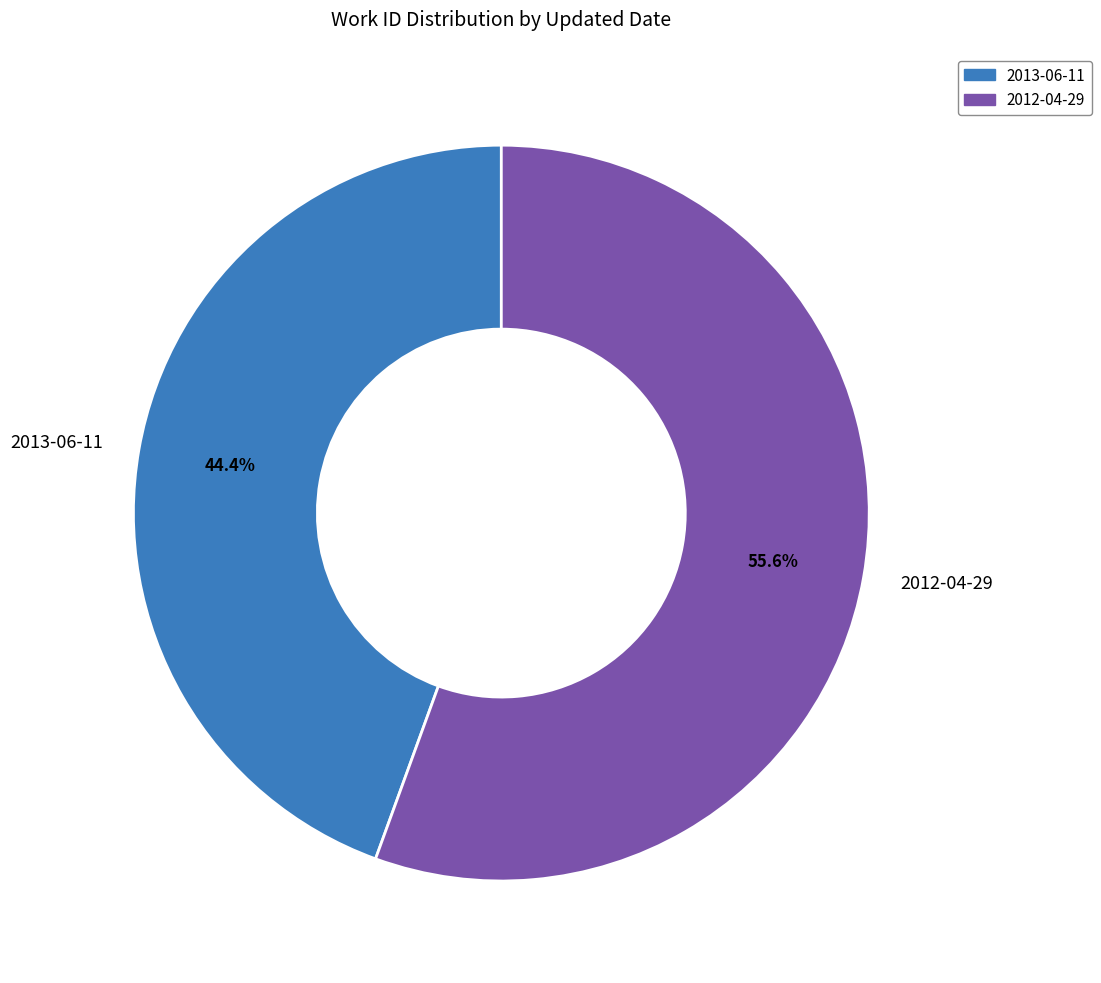

What percentage is the 2013-06-11 slice, to the nearest percent?

44%